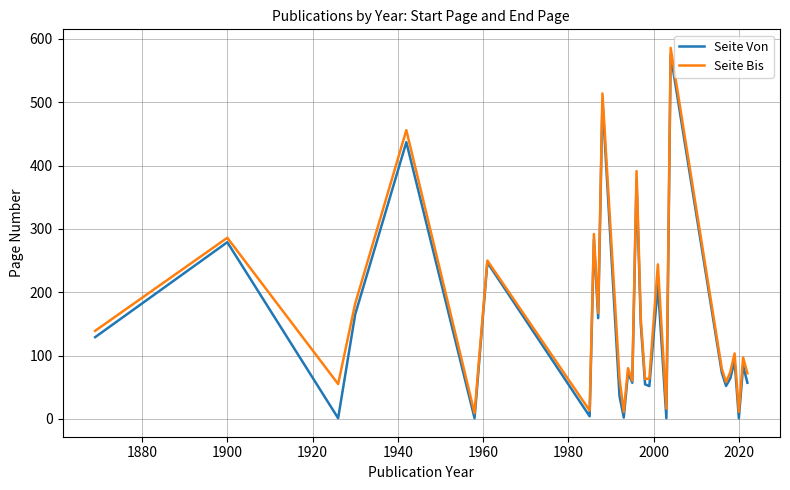

What is the difference between the maximum and minimum values in the Seite Von series?

574.0